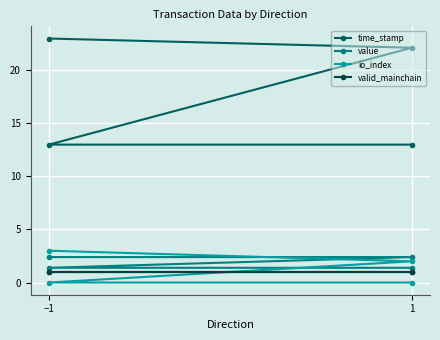

Does the chart display data point markers on the line(s)?

Yes